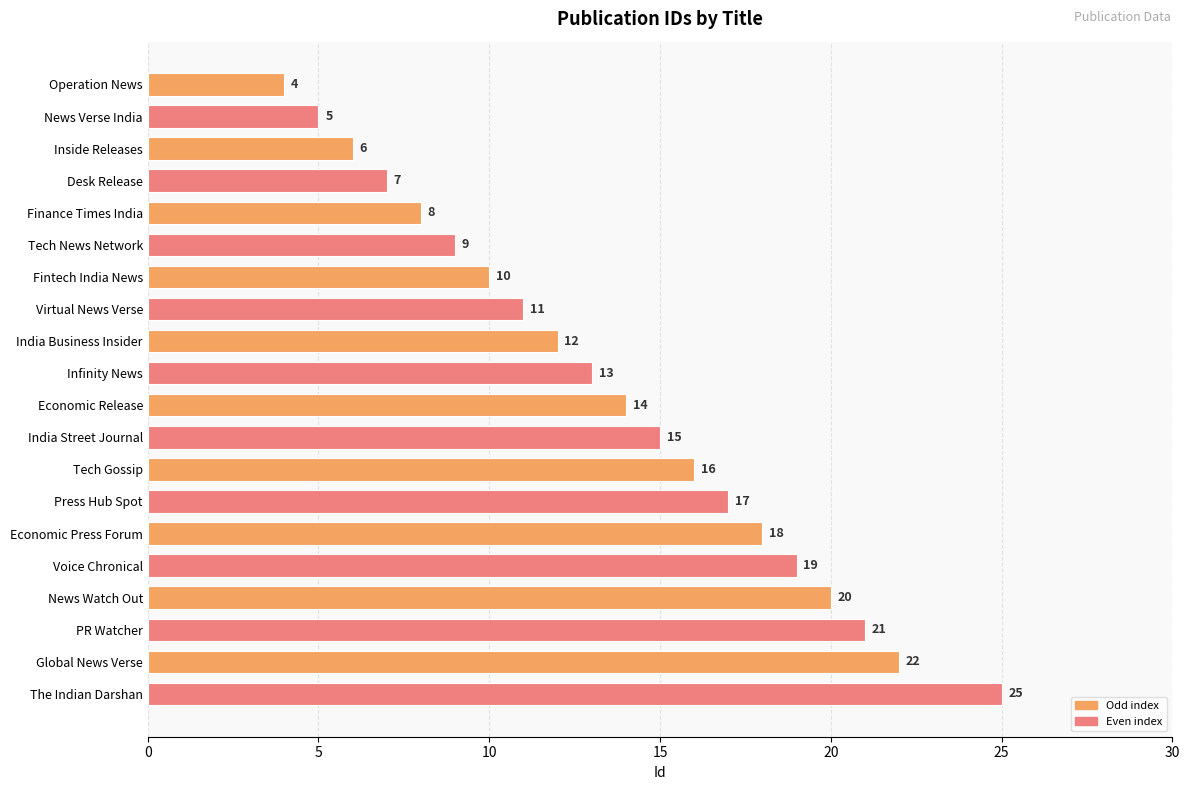

What is the sum of the values at Press Hub Spot and Tech News Network?

26